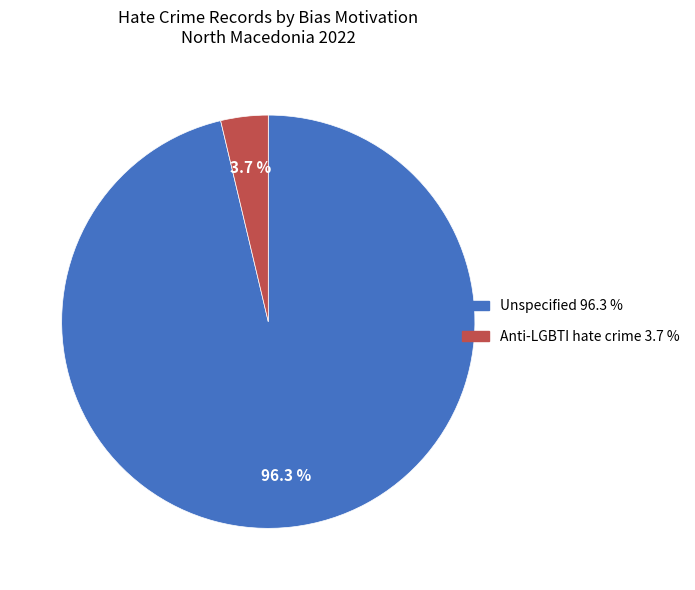

To the nearest percent, what is the difference between the largest and smallest slice percentages?

93%